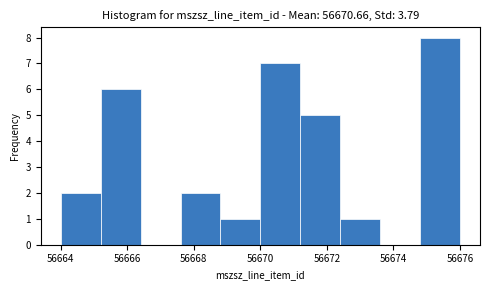

Reading left to right, transcribe this chart: for each bar, give the range it covers on the x-axis and its height. The values are not printed on the chart, so give them approximately, as read against the axis.

56664.0 to 56665.2: 2
56665.2 to 56666.4: 6
56666.4 to 56667.6: 0
56667.6 to 56668.8: 2
56668.8 to 56670.0: 1
56670.0 to 56671.2: 7
56671.2 to 56672.4: 5
56672.4 to 56673.6: 1
56673.6 to 56674.8: 0
56674.8 to 56676.0: 8